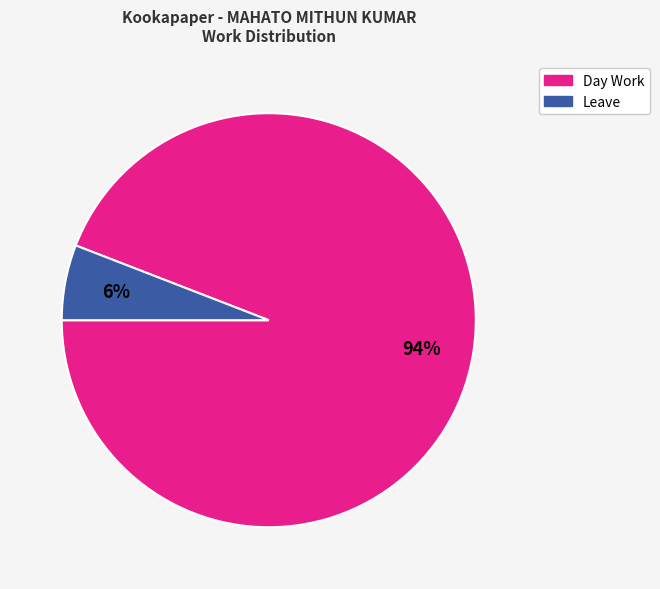

Rank the categories by value from highest to lowest.

Day Work, Leave